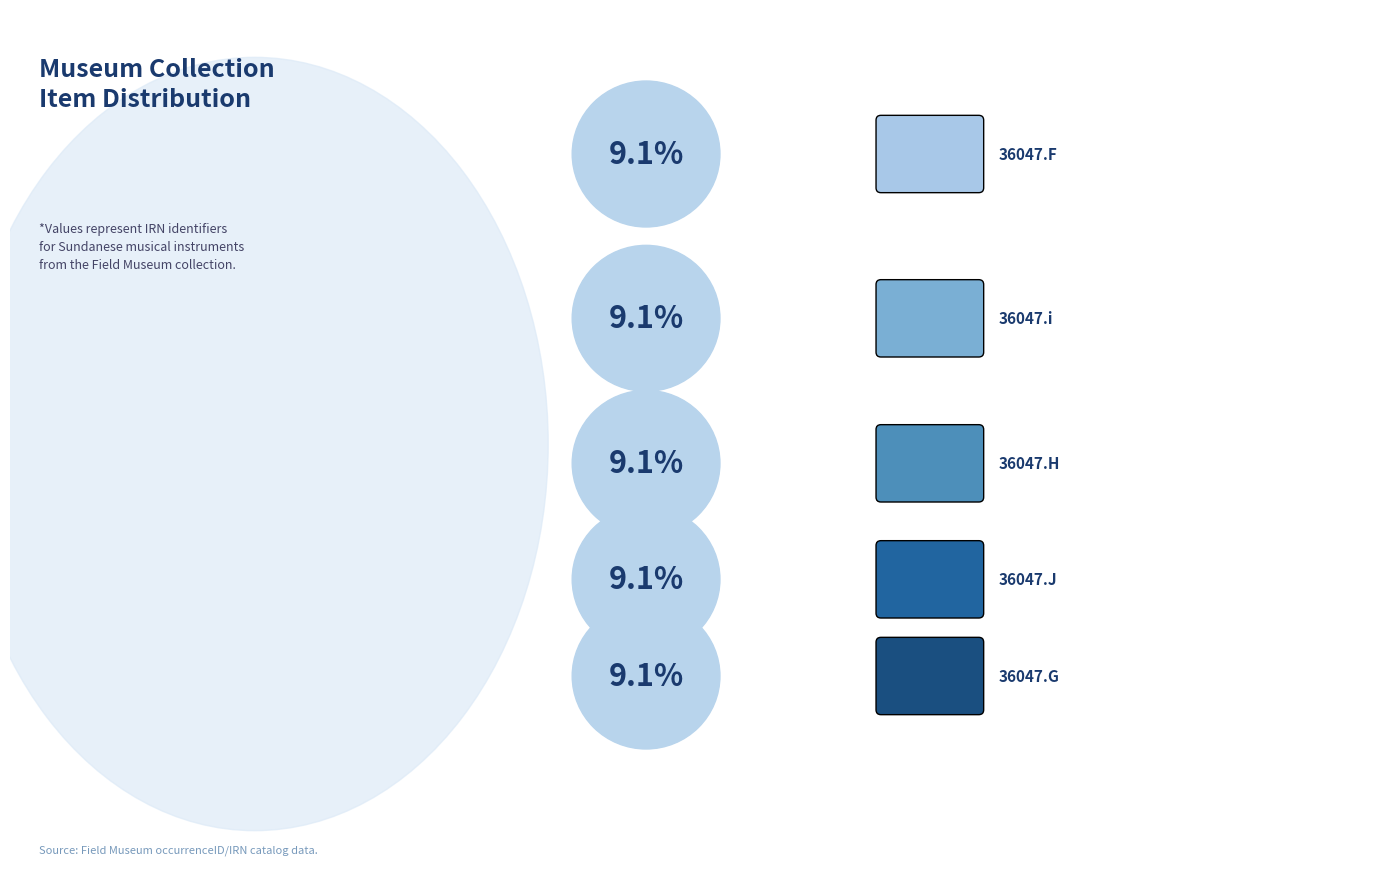

To the nearest percent, what is the average slice percentage?

9%